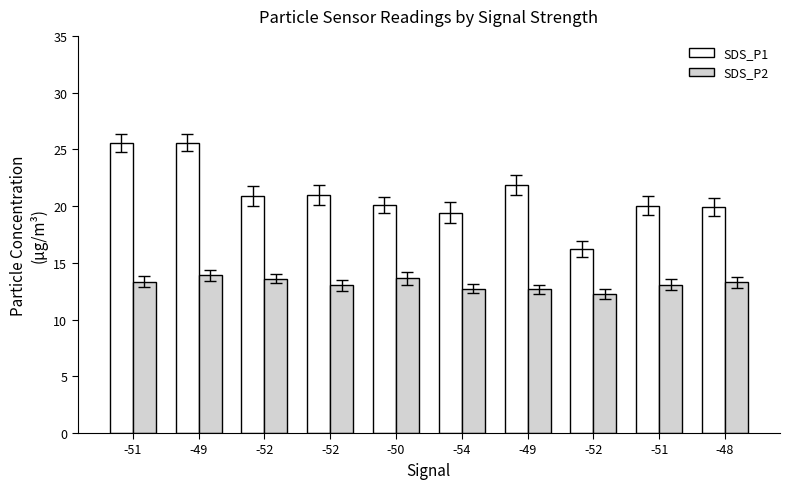

At which label is SDS_P2 closest to 13?

-52